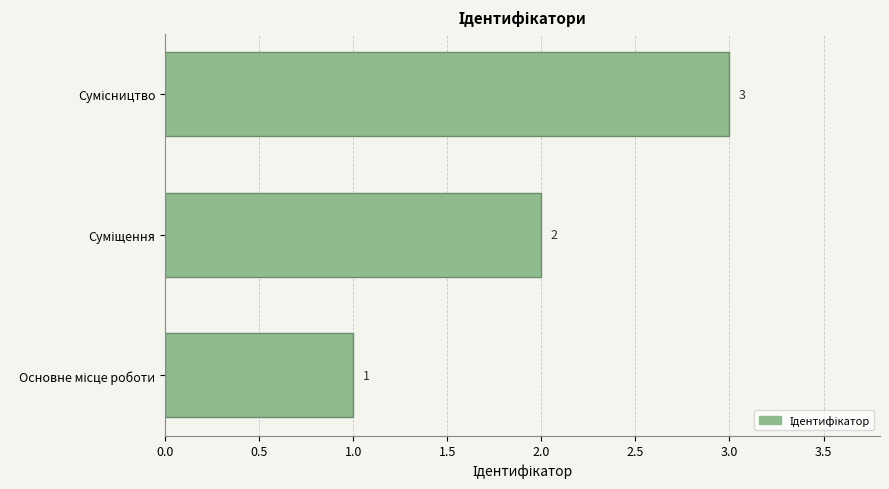

How many values are below 2?

1